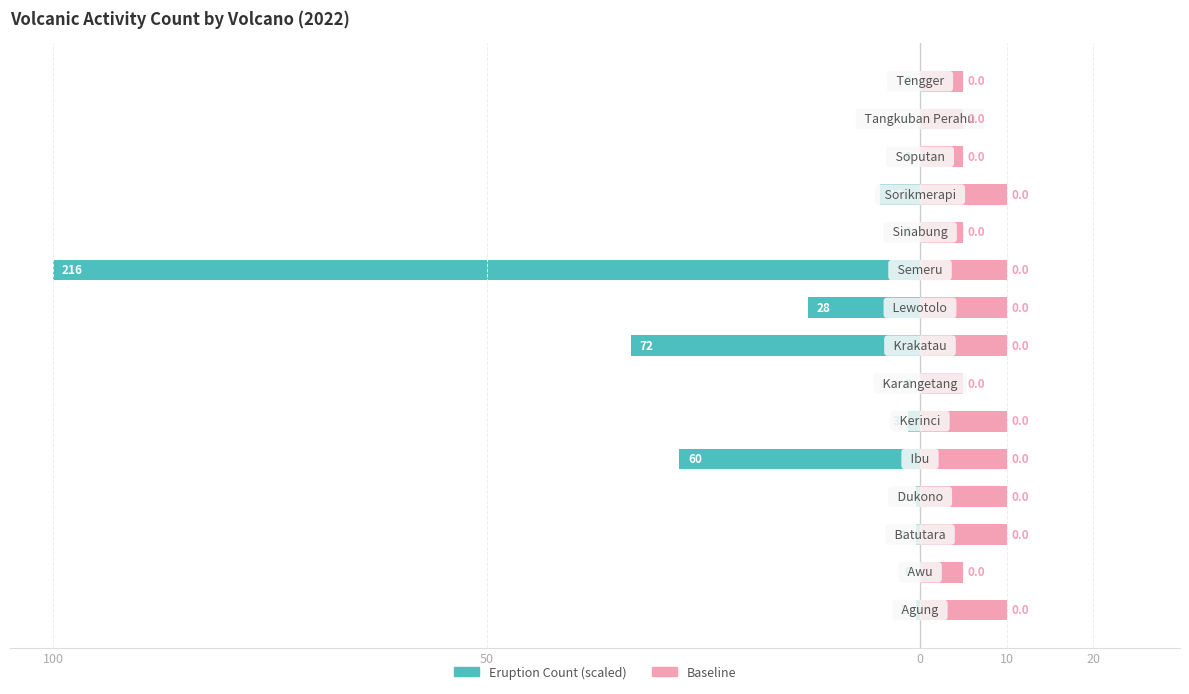

Reading left to right, extract all data points from this chart.

Eruption Count (scaled): -0.5	0.0	-0.5	-0.5	-27.8	-1.4	0.0	-33.3	-13.0	-100.0	0.0	-4.6	0.0	0.0	0.0
Baseline: 10.0	5.0	10.0	10.0	10.0	10.0	5.0	10.0	10.0	10.0	5.0	10.0	5.0	5.0	5.0